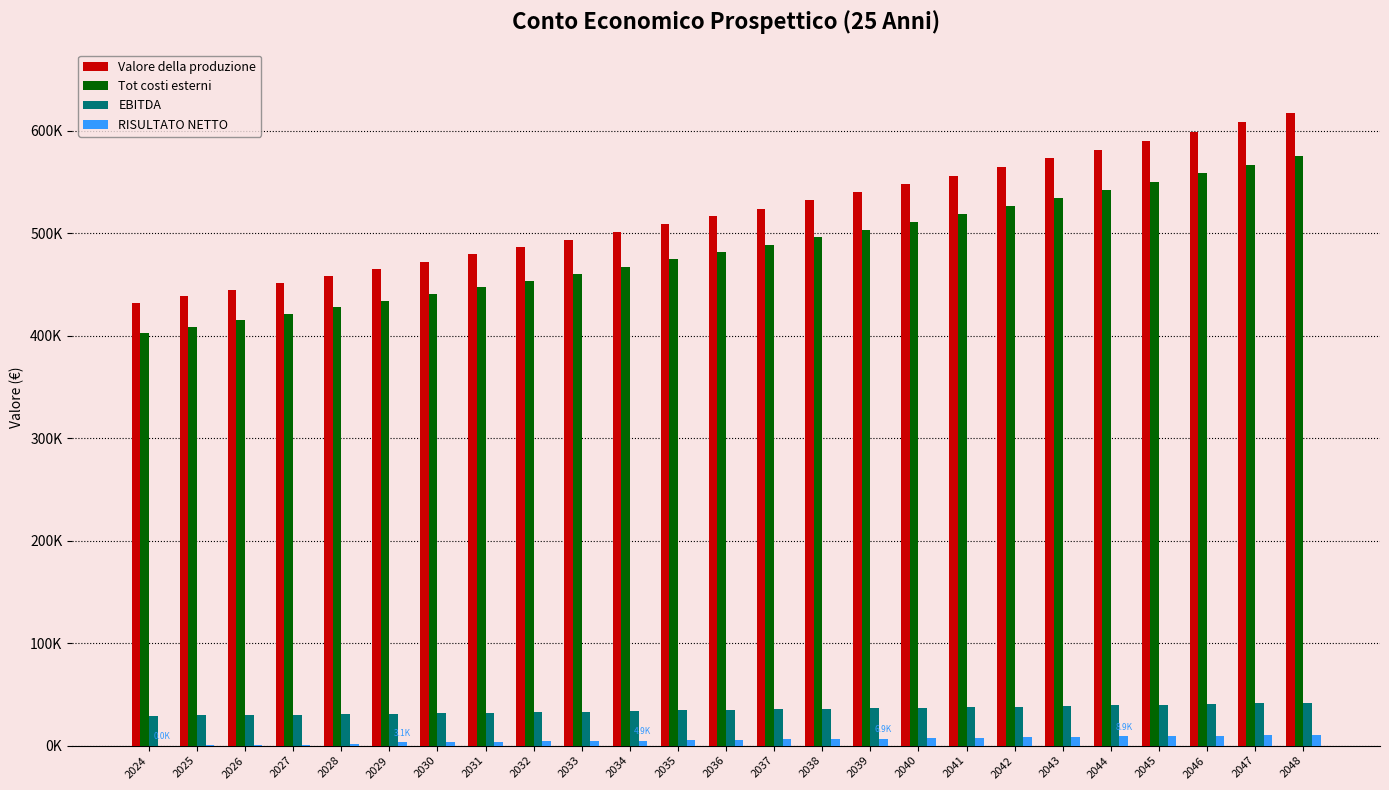

Which category has the lowest value across all series?

2024